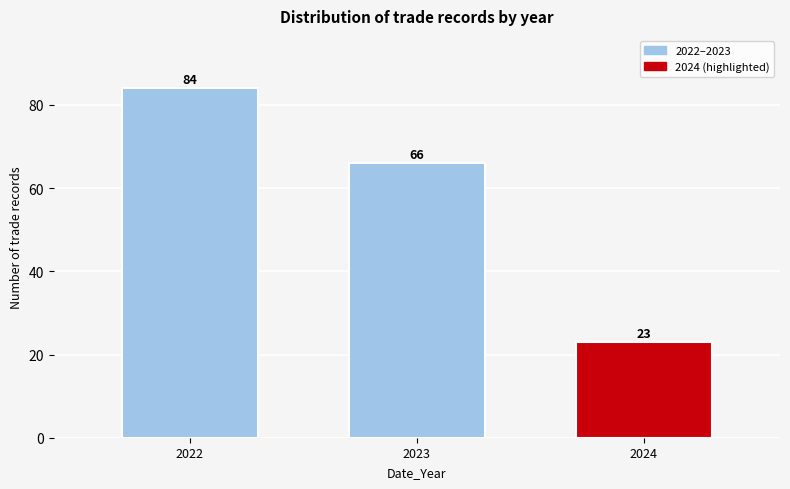

Reading left to right, transcribe all the data shown in this chart.

84	66	23